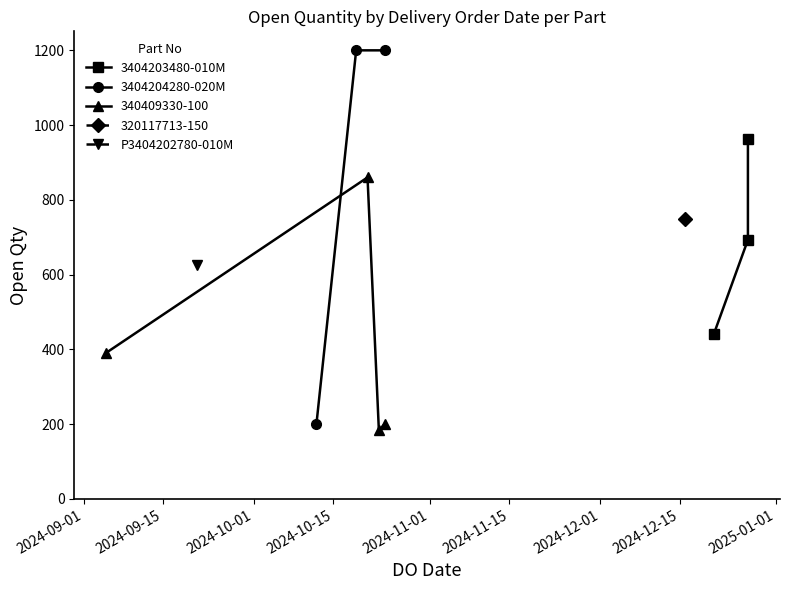

What is the value of the 3404204280-020M point at the 3rd from the left?

1200